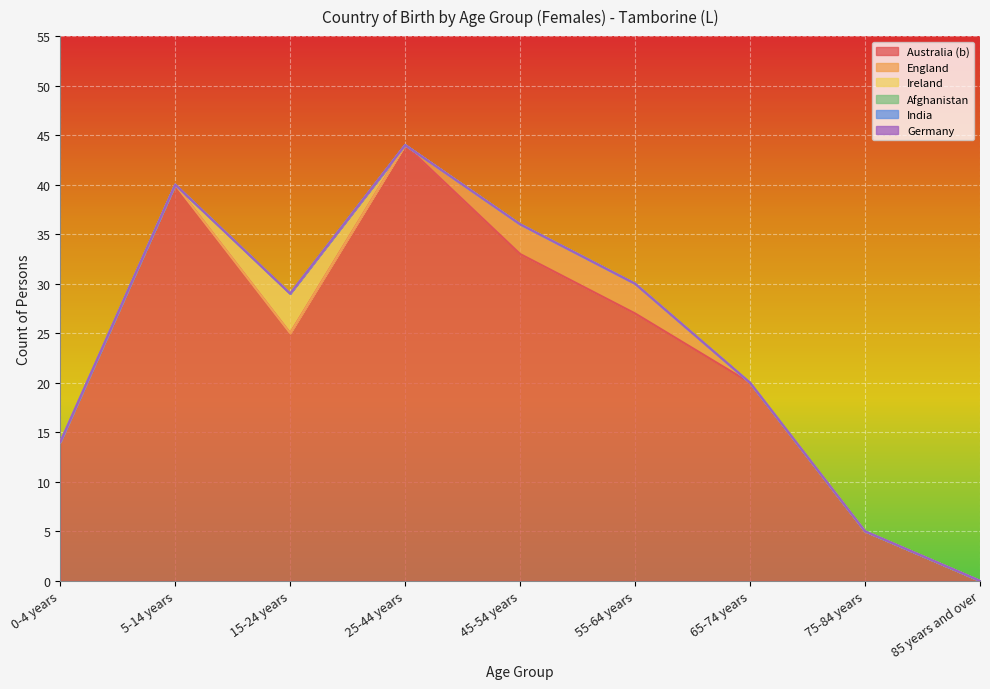

True or false: Australia (b) and Germany cross at least once.

False